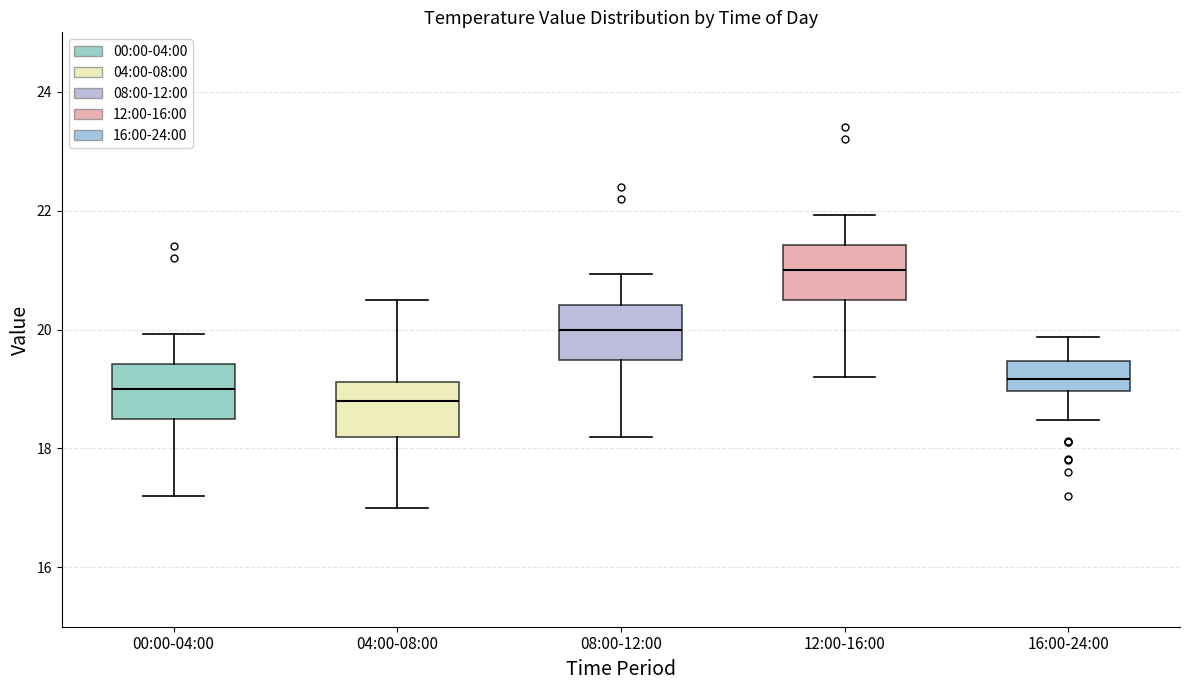

Reading left to right, transcribe this box plot: for each box, give where its median line is, the range the box spans, and where its two whiskers end, as read against the y-axis. The values are not printed on the chart, so give them approximately, as read against the axis.

00:00-04:00: median 19.0, box 18.4 to 19.4, whiskers 17.2 to 20.0
04:00-08:00: median 18.8, box 18.2 to 19.2, whiskers 17.0 to 20.6
08:00-12:00: median 20.0, box 19.4 to 20.4, whiskers 18.2 to 21.0
12:00-16:00: median 21.0, box 20.4 to 21.4, whiskers 19.2 to 22.0
16:00-24:00: median 19.2, box 19.0 to 19.4, whiskers 18.4 to 19.8